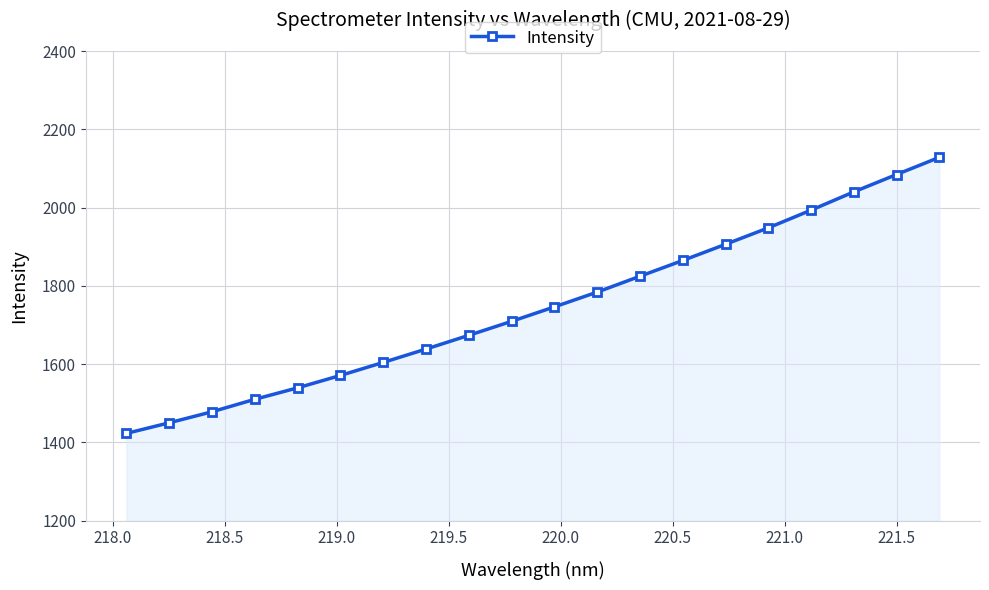

What is the difference between the second highest and second lowest values?

634.5